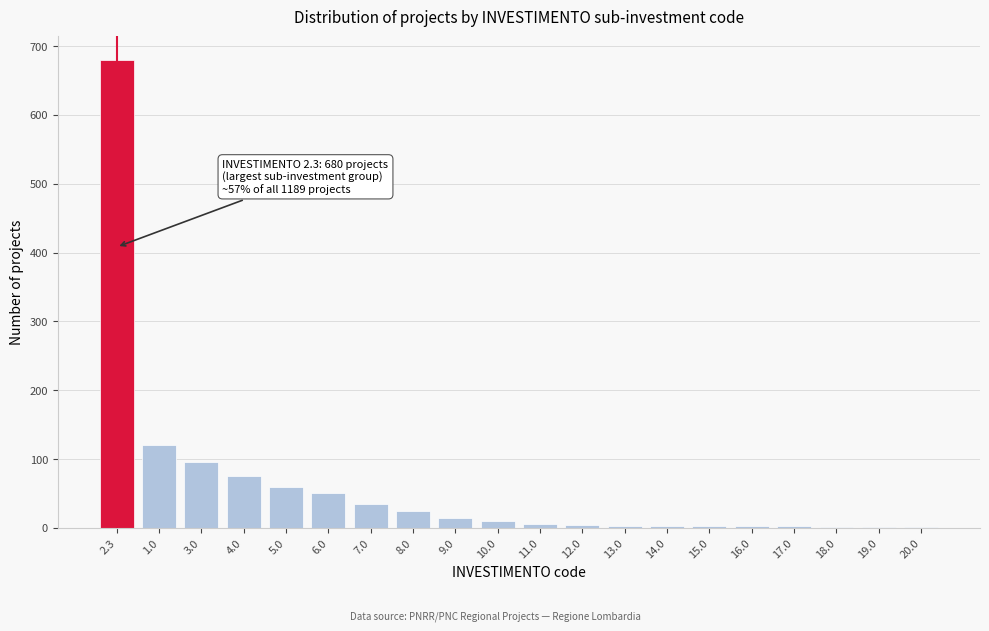

What is the sum of all values?

1189